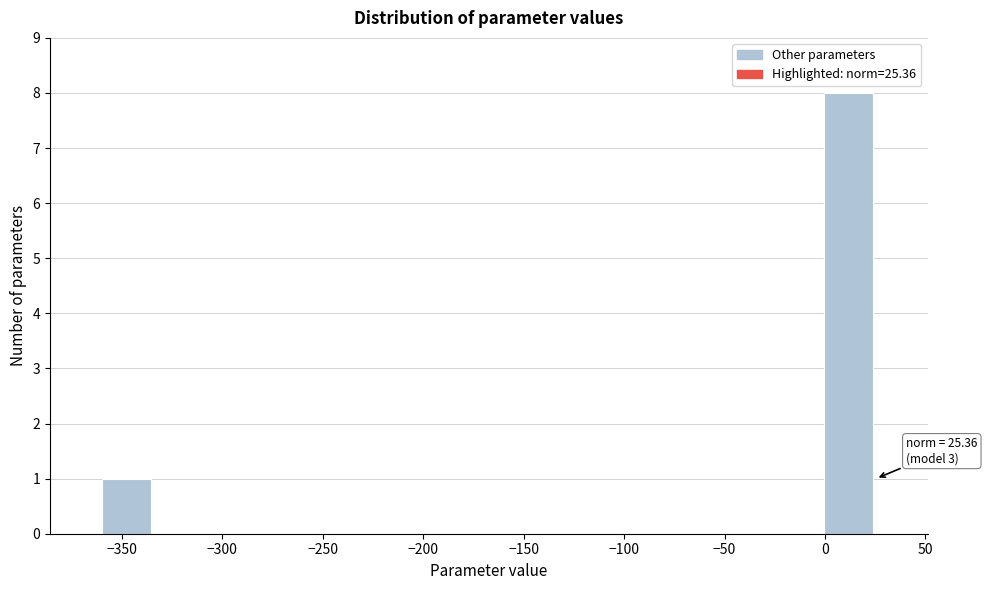

Over which range of the x-axis is the bar tallest?

0 to 25